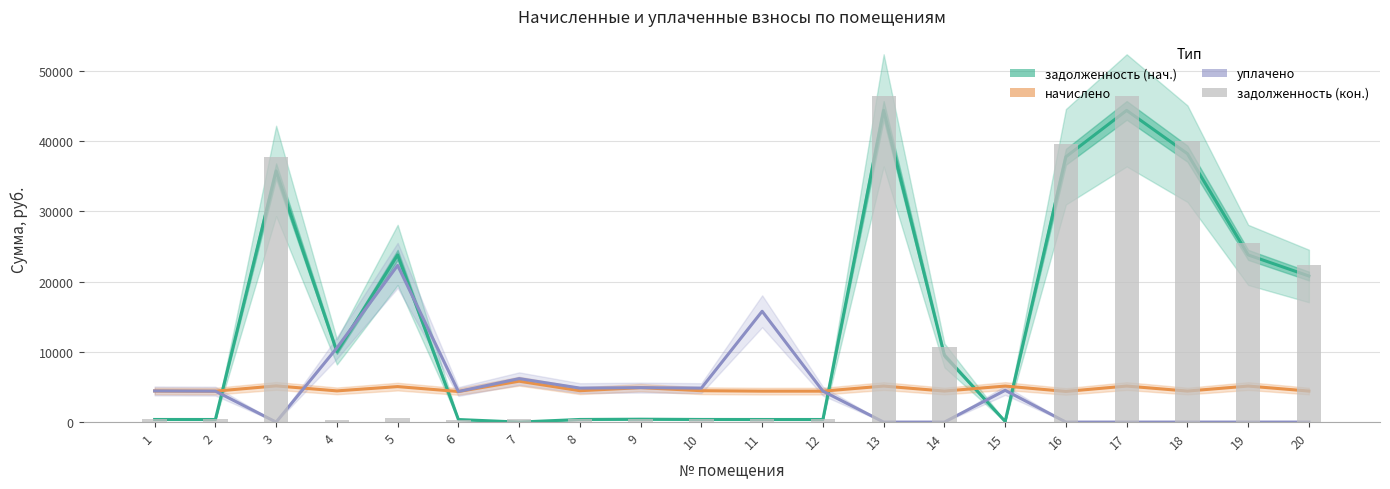

At which category is the sum across all series the highest?

13